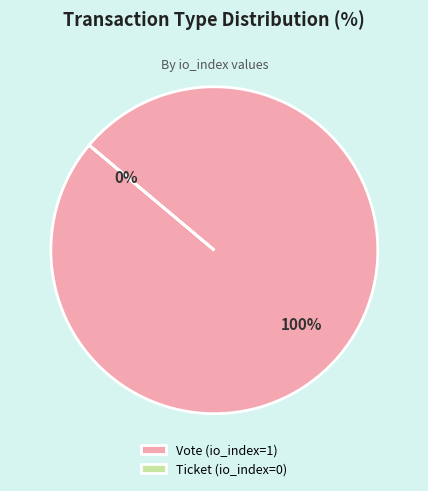

What is the change in value from Vote to Ticket?

-1